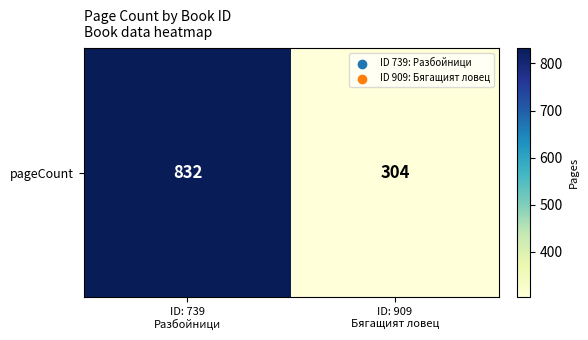

Read the value at ID: 909
Бягащият ловец, to the nearest 100.

300